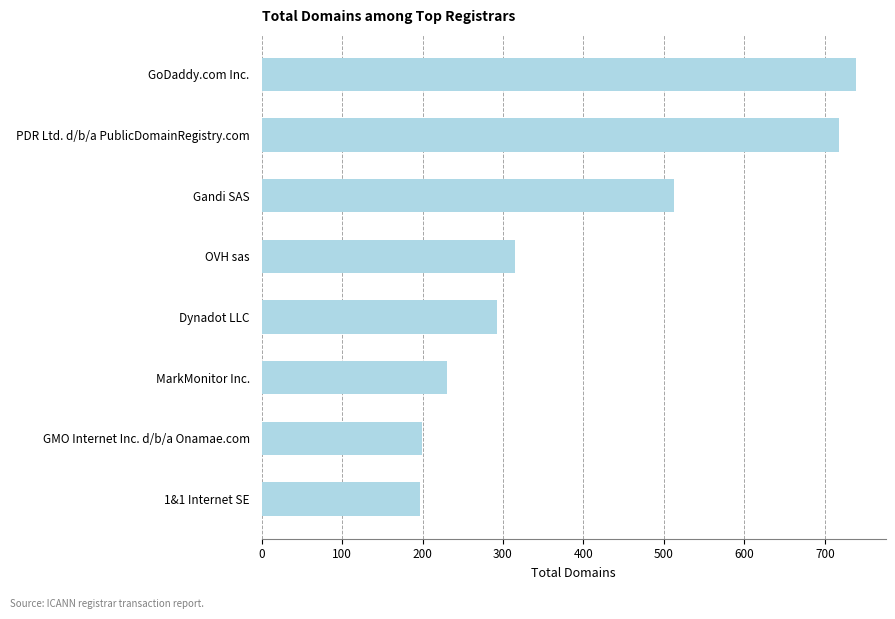

How many bars are there in total?

8